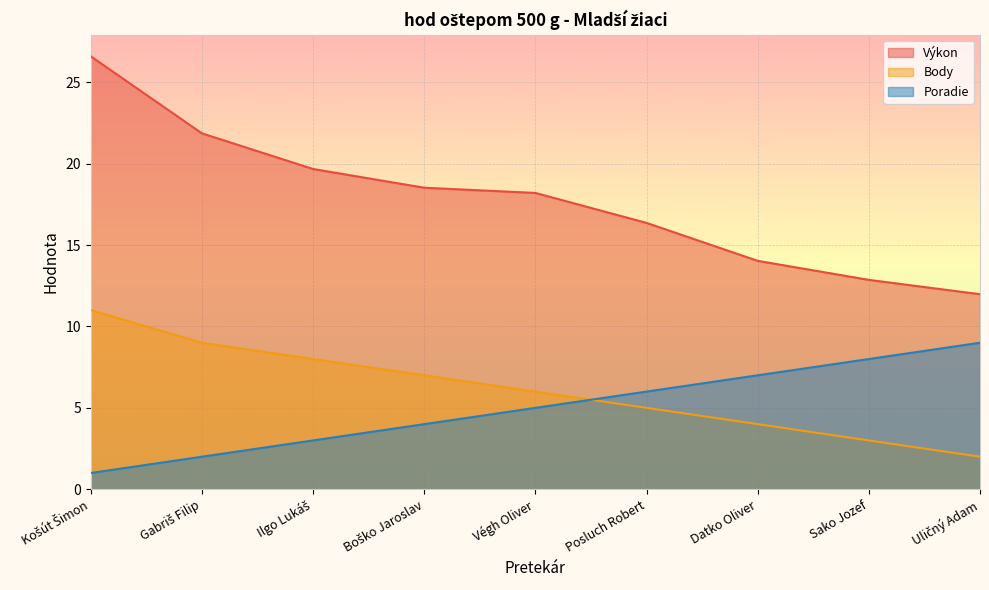

At which label does Body first exceed 6?

Košút Šimon